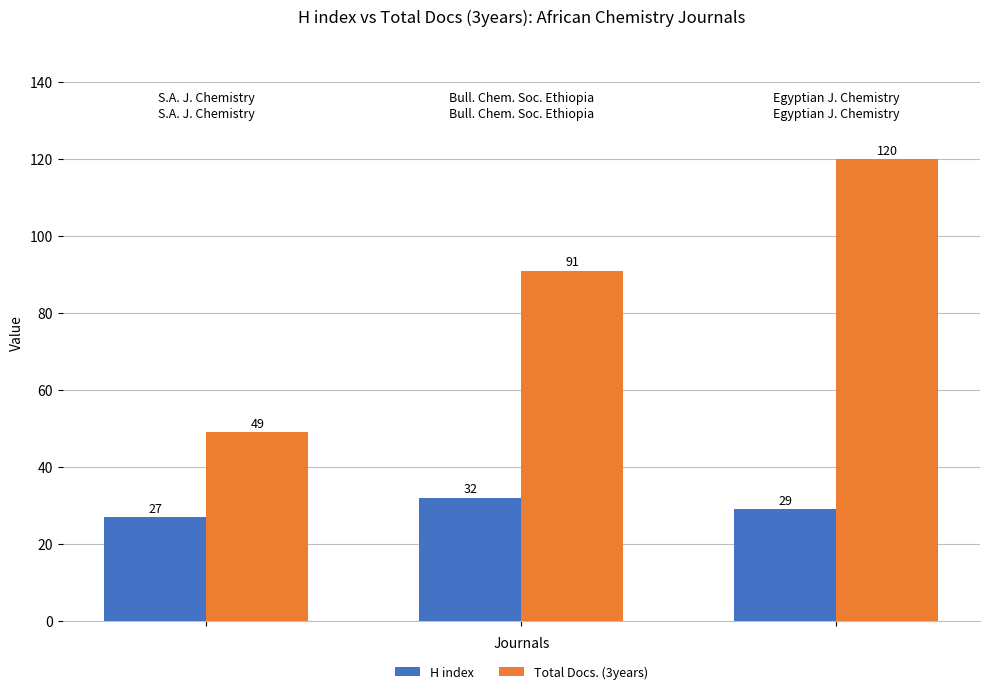

Reading left to right, extract all data points from this chart.

H index: 27	32	29
Total Docs. (3years): 49	91	120